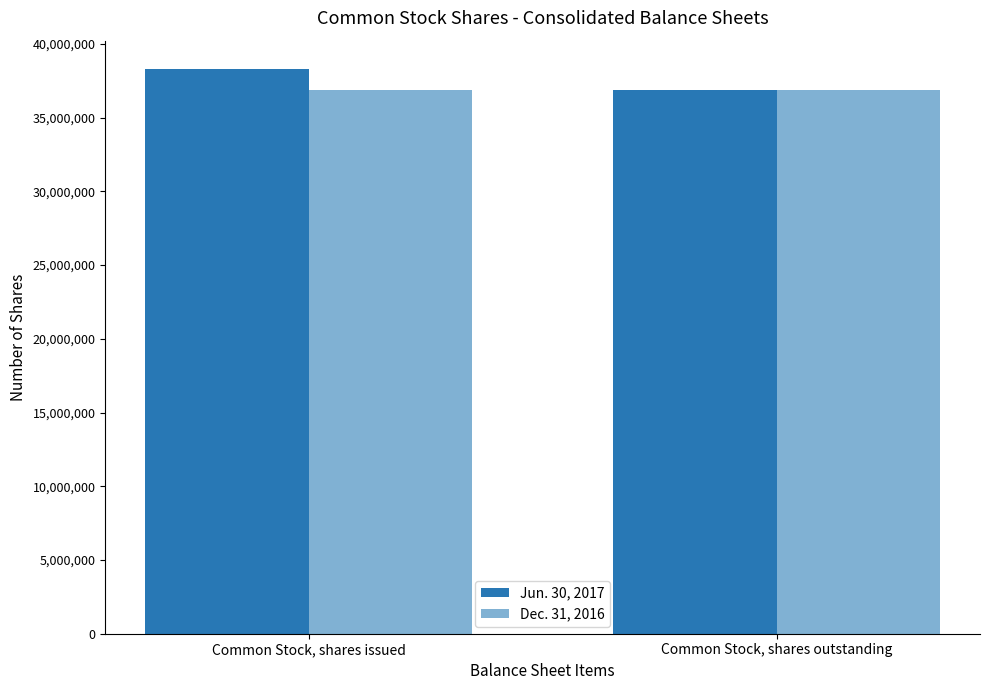

The value of Dec. 31, 2016 at Common Stock, shares issued is 61738790. True or false?

False